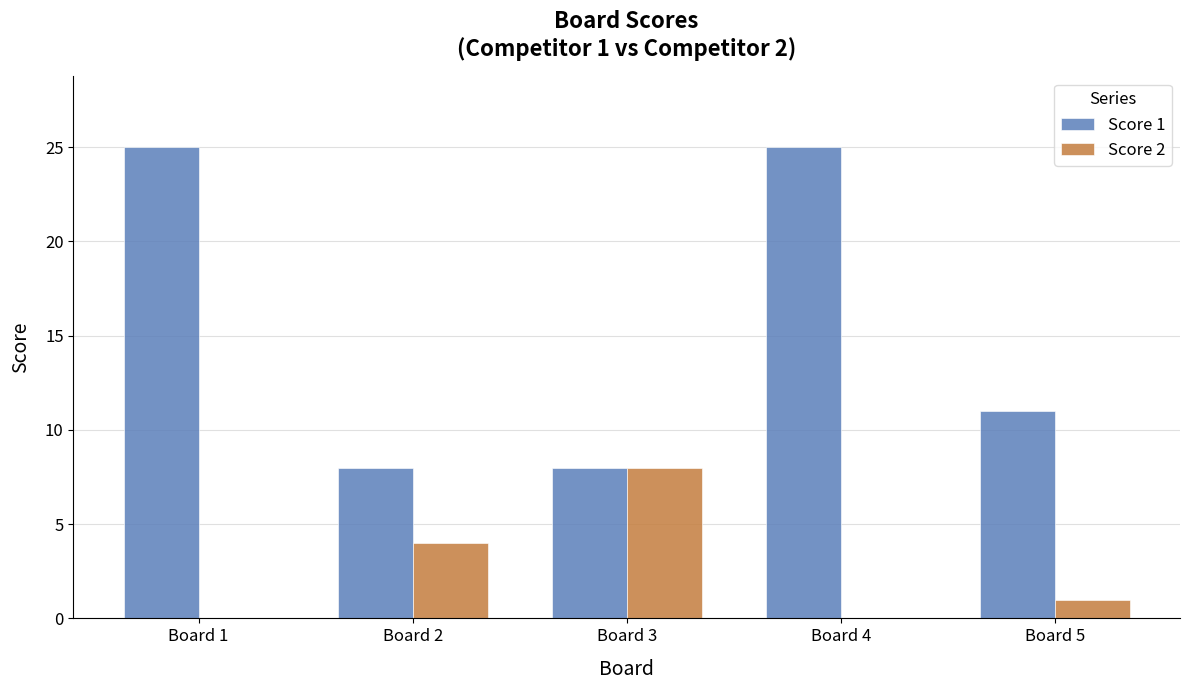

Reading left to right, list all the values displayed in this chart.

Score 1: 25	8	8	25	11
Score 2: 0	4	8	0	1